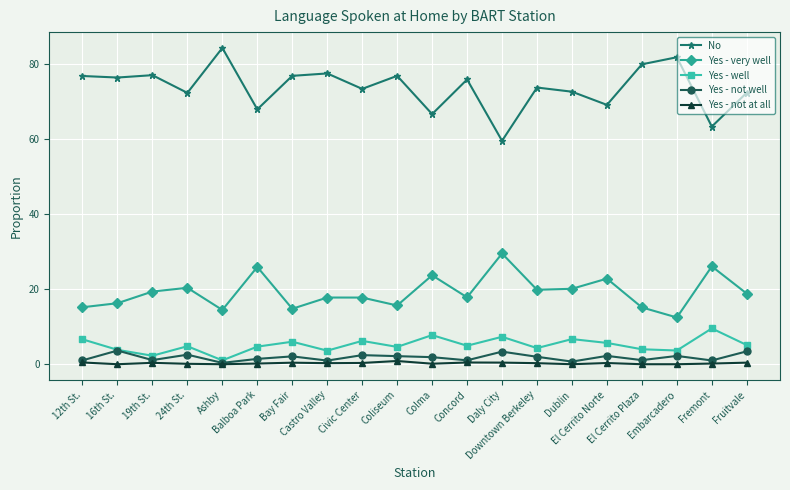

Which series has the largest range (max minus min)?

No